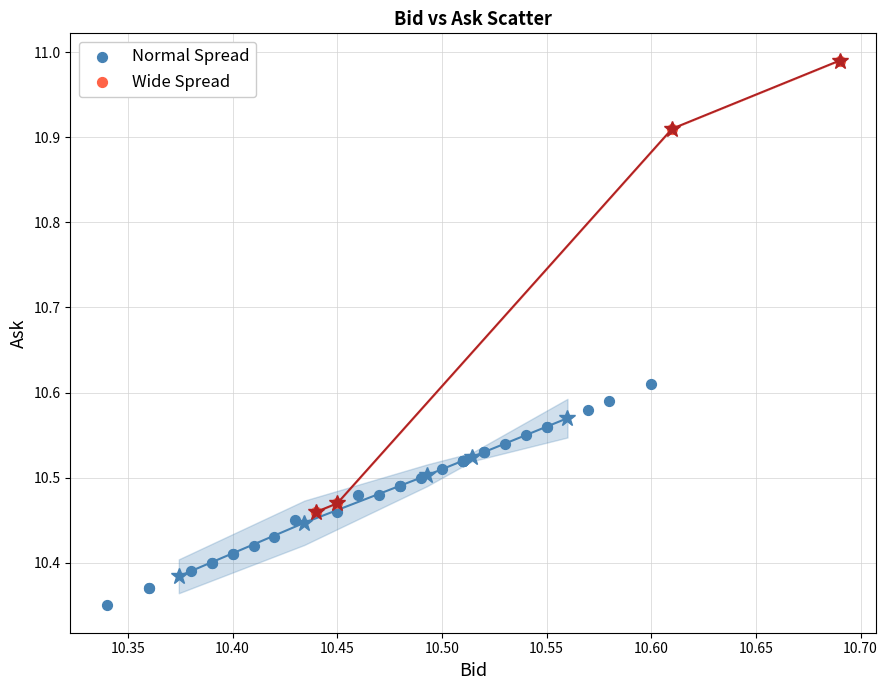

What are all the series names shown in the legend?

Normal Spread, Wide Spread